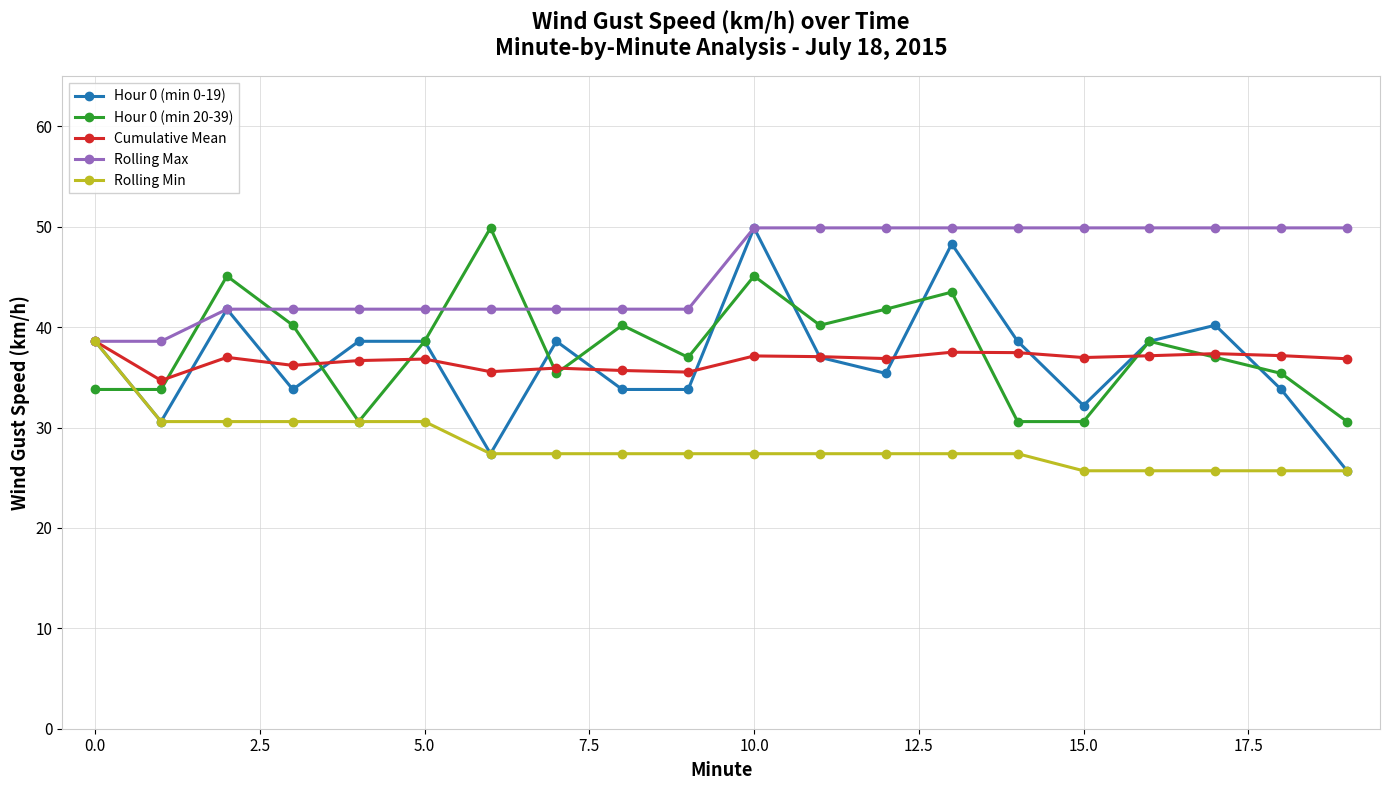

Which series has the largest total across all categories?

Rolling Max